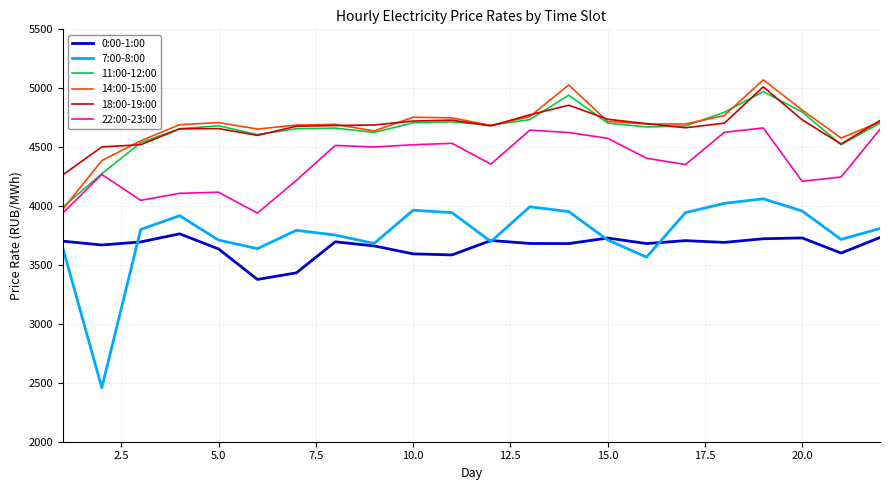

What is the minimum value shown in the chart?

2458.1